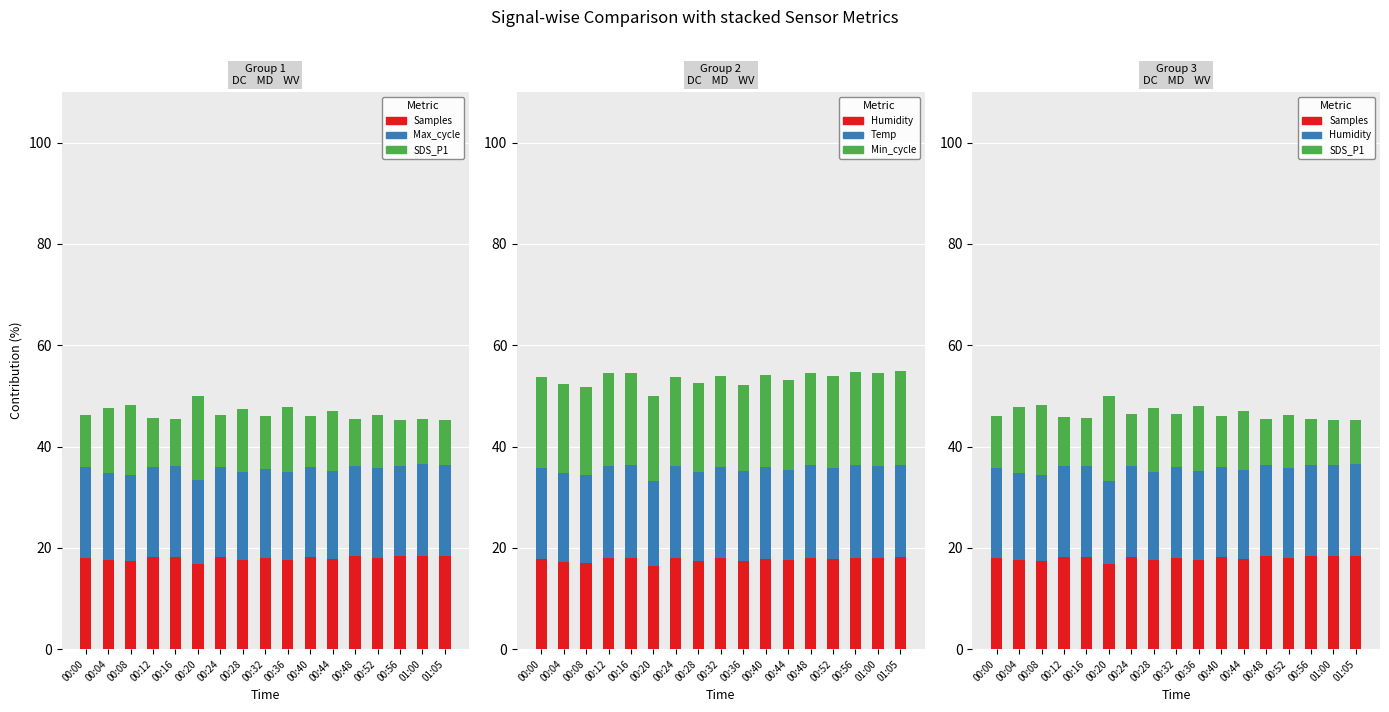

How many data points in Min_cycle are above 17?

16